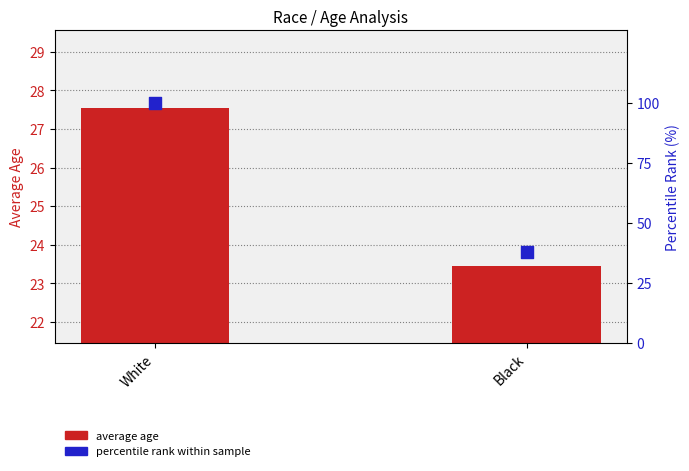

At which category is the sum across all series the highest?

White